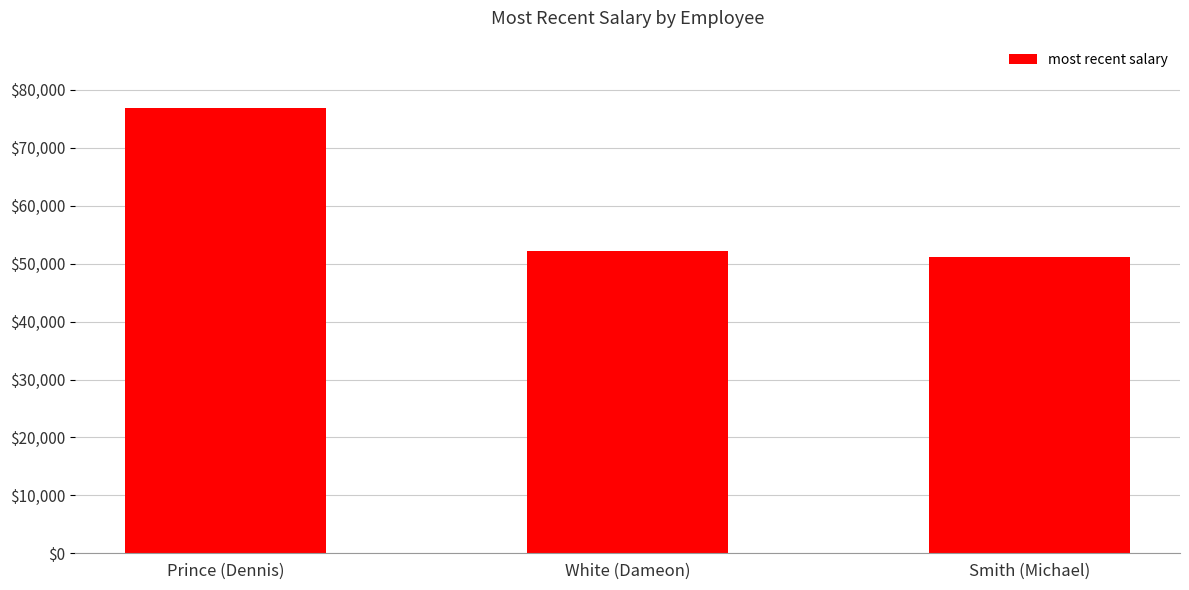

How many bars are there in total?

3